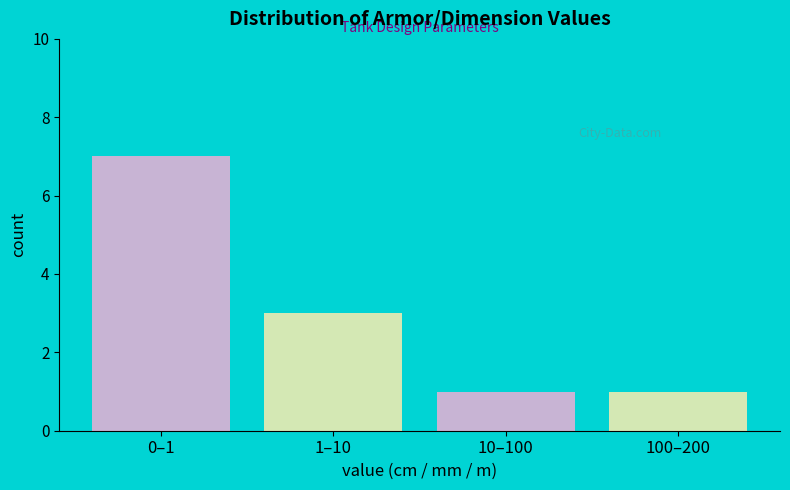

Reading left to right, list all the values displayed in this chart.

0–1=7	1–10=3	10–100=1	100–200=1